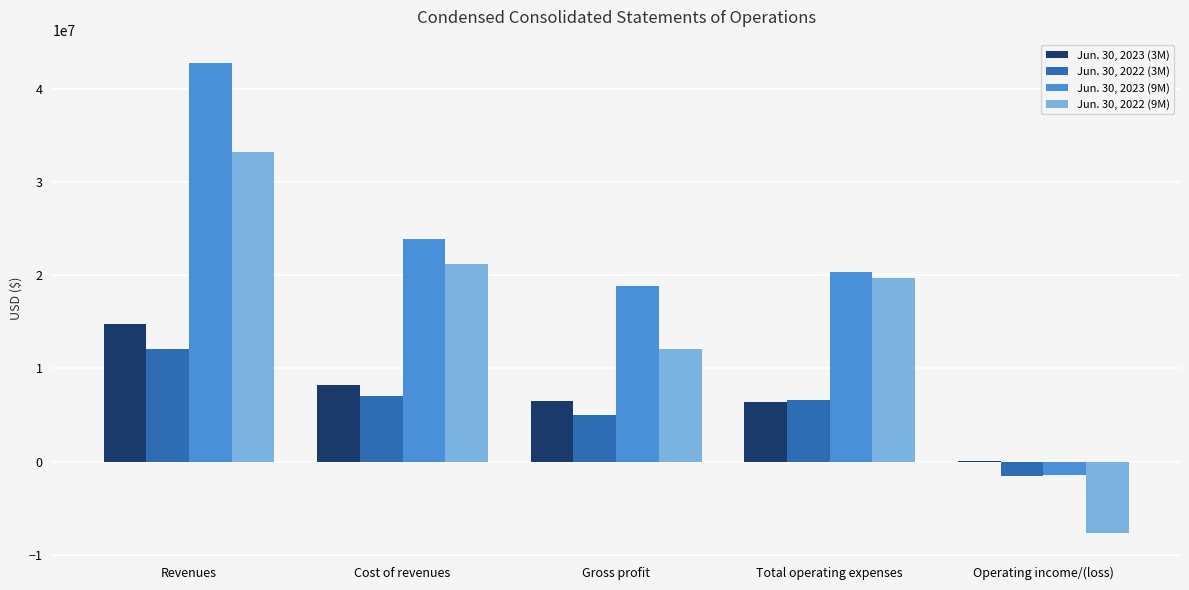

The value of Jun. 30, 2023 (9M) at Gross profit is 24712330. True or false?

False